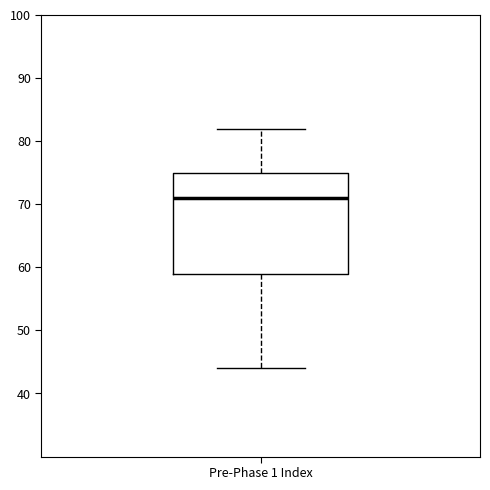

Read this box plot against the y-axis: the position of the median line, the range covered by the box, and the ends of both whiskers. The values are not printed on the chart, so give them approximately, as read against the axis.

median 71, box 59 to 75, whiskers 44 to 82